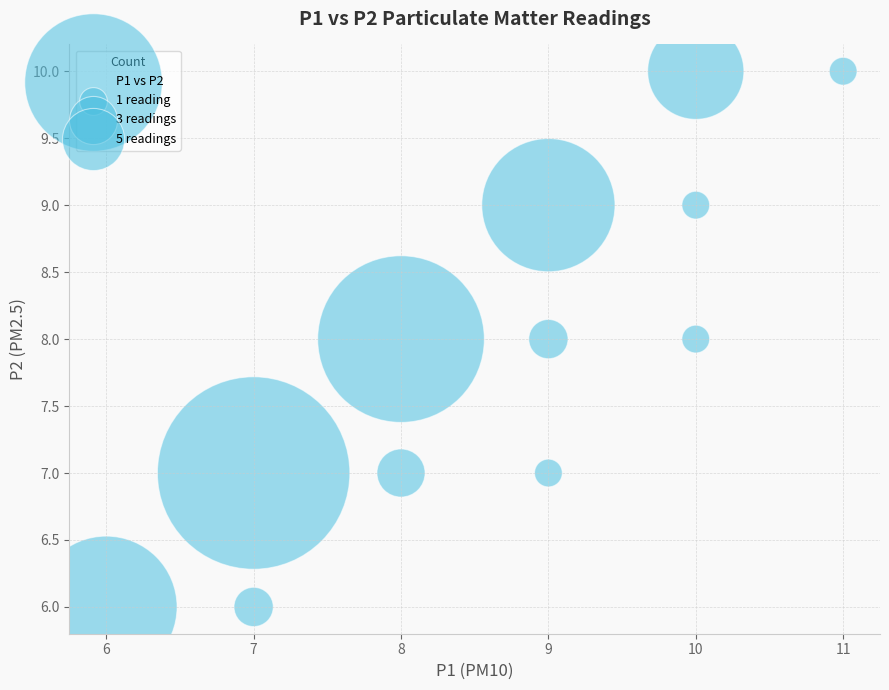

What is the average Y value?

8